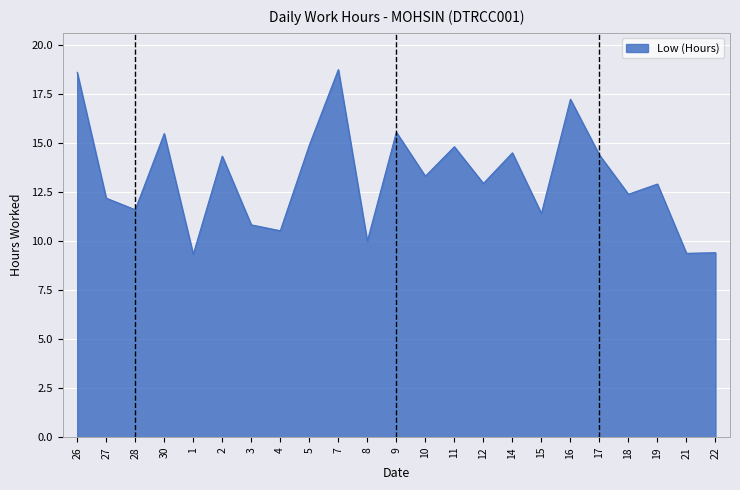

Between 5 and 1, which is larger?

5